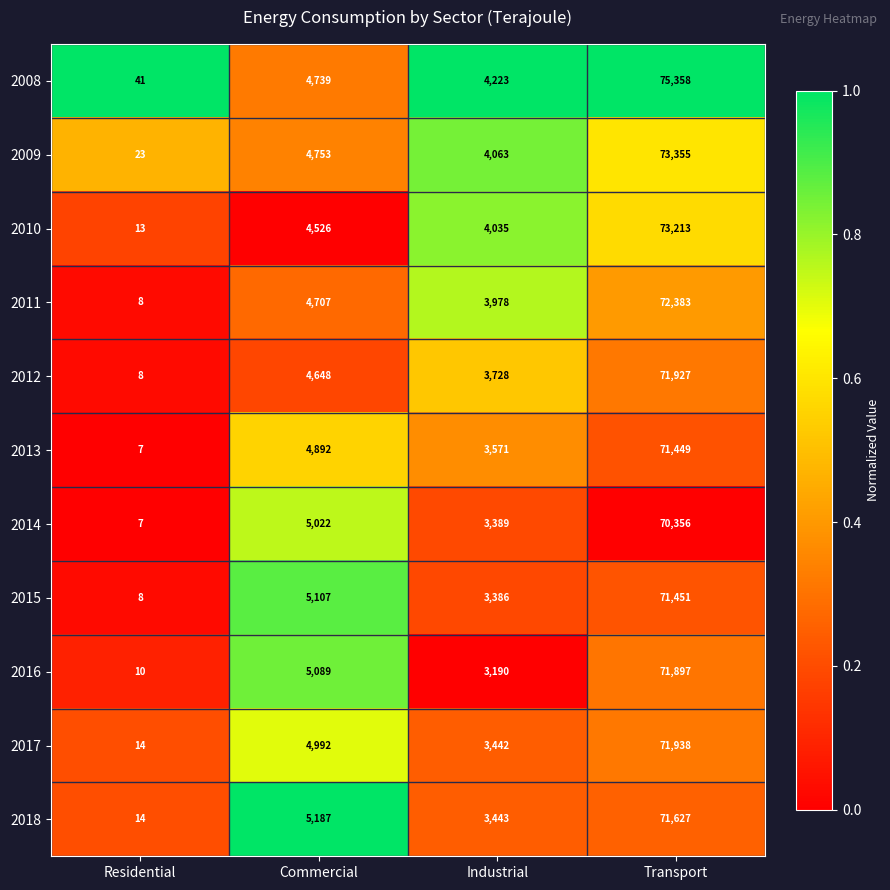

What is the difference between the second highest and minimum values in the 2017 series?

4978